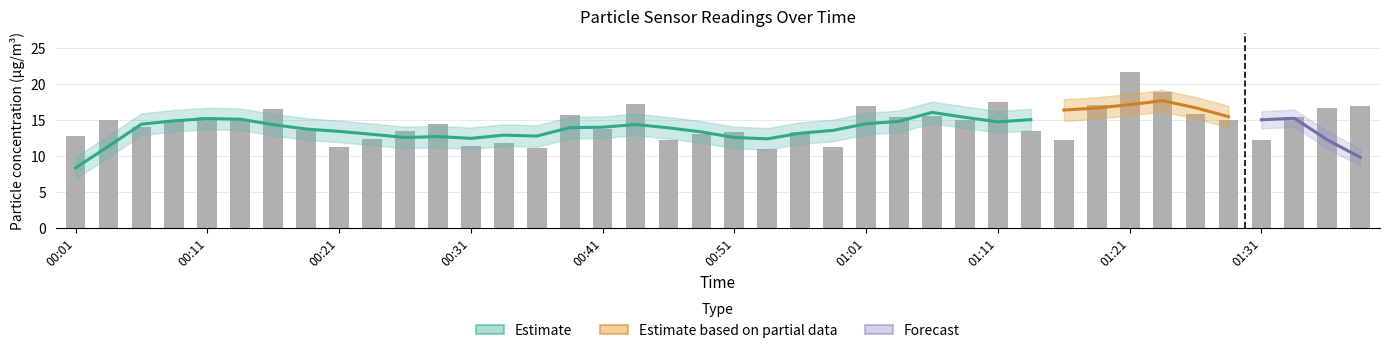

Count the number of values greater than 14.

21